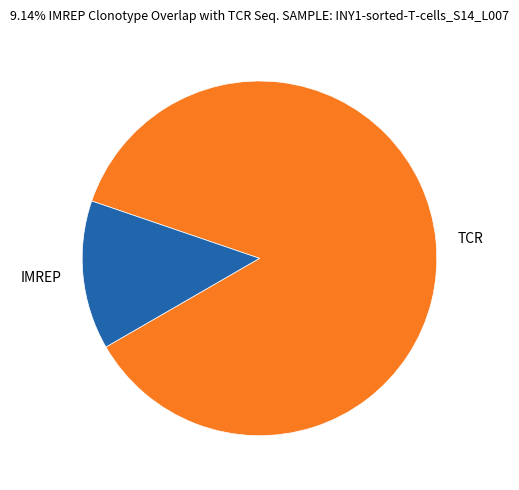

Do IMREP and TCR together represent more than half of the pie?

Yes